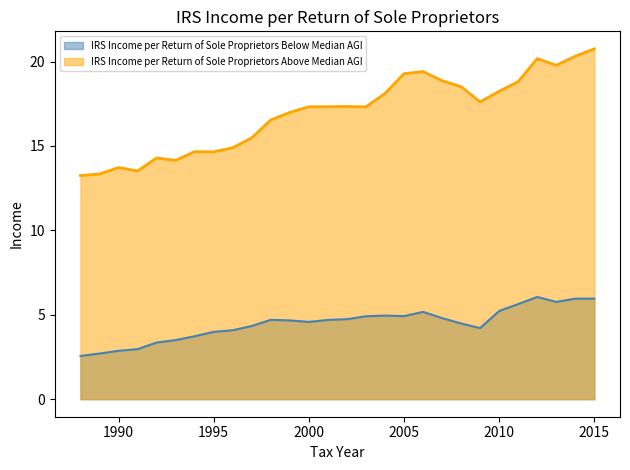

What is the spread (max minus min) of values at 2002?

12.6